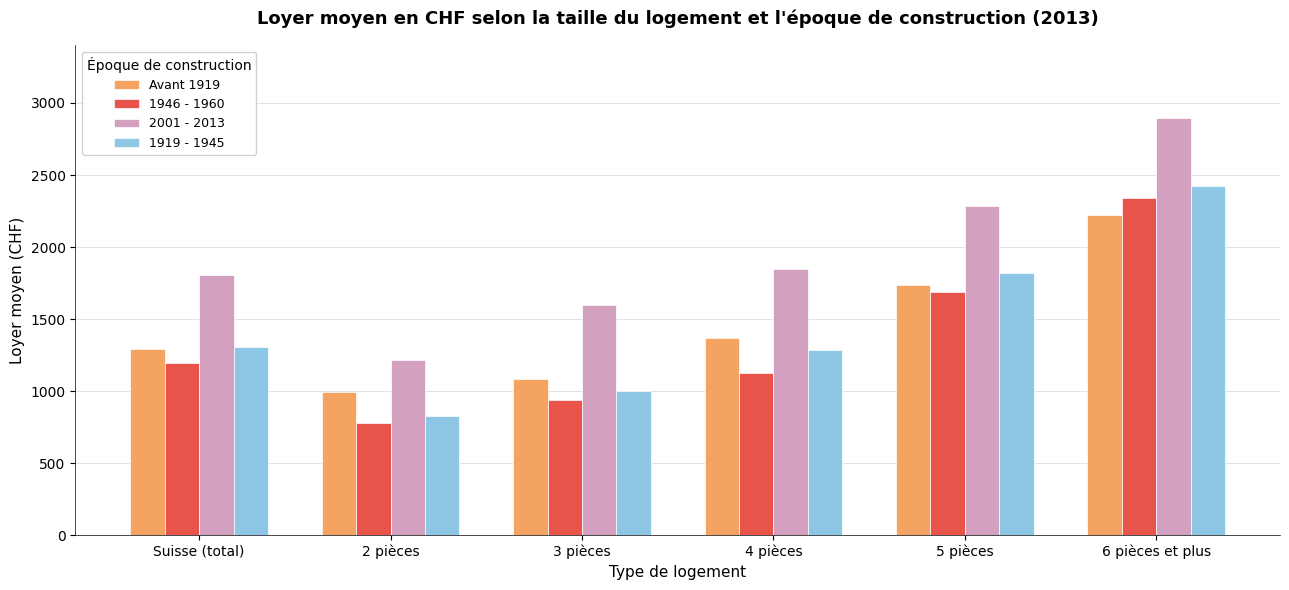

Reading right to left, extract all data points from this chart.

Avant 1919: 2219	1736	1366	1085	992	1293
1946 - 1960: 2338	1686	1127	939	782	1198
2001 - 2013: 2897	2283	1850	1600	1214	1807
1919 - 1945: 2425	1818	1288	1000	825	1303